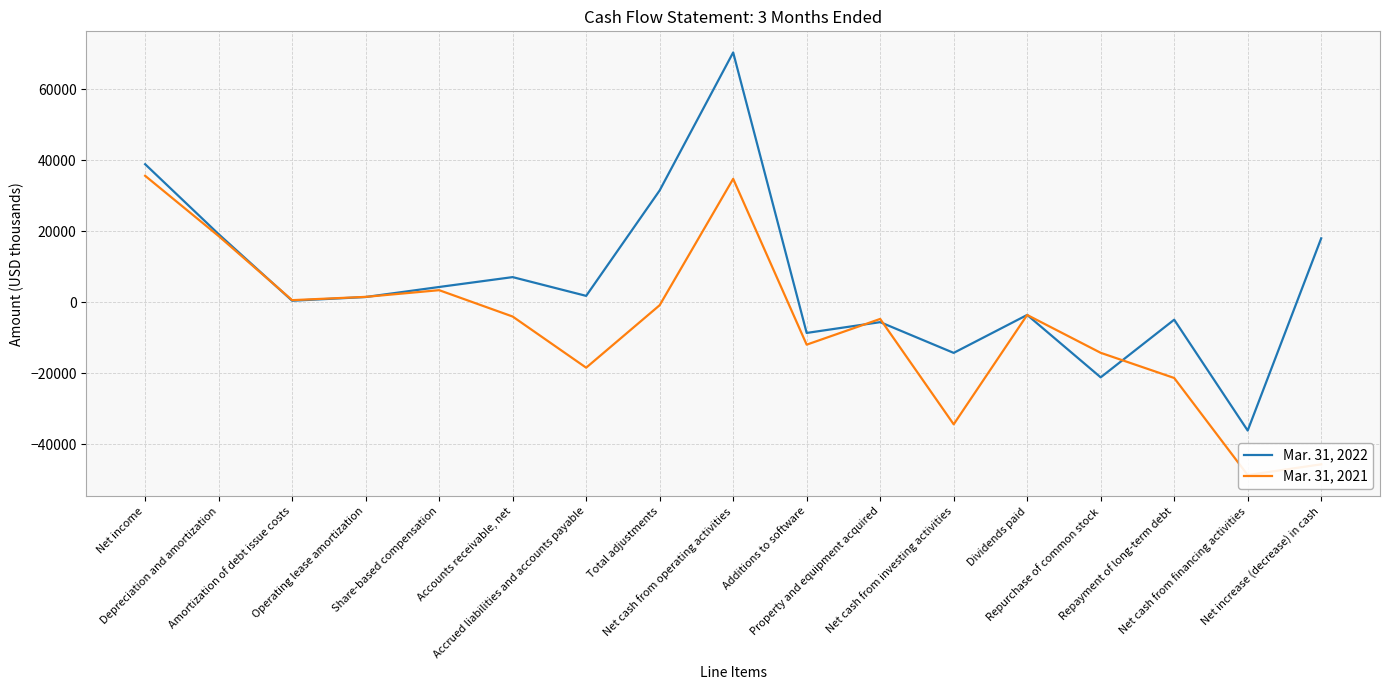

Rank the series by their average value, from highest to lowest.

Mar. 31, 2022, Mar. 31, 2021